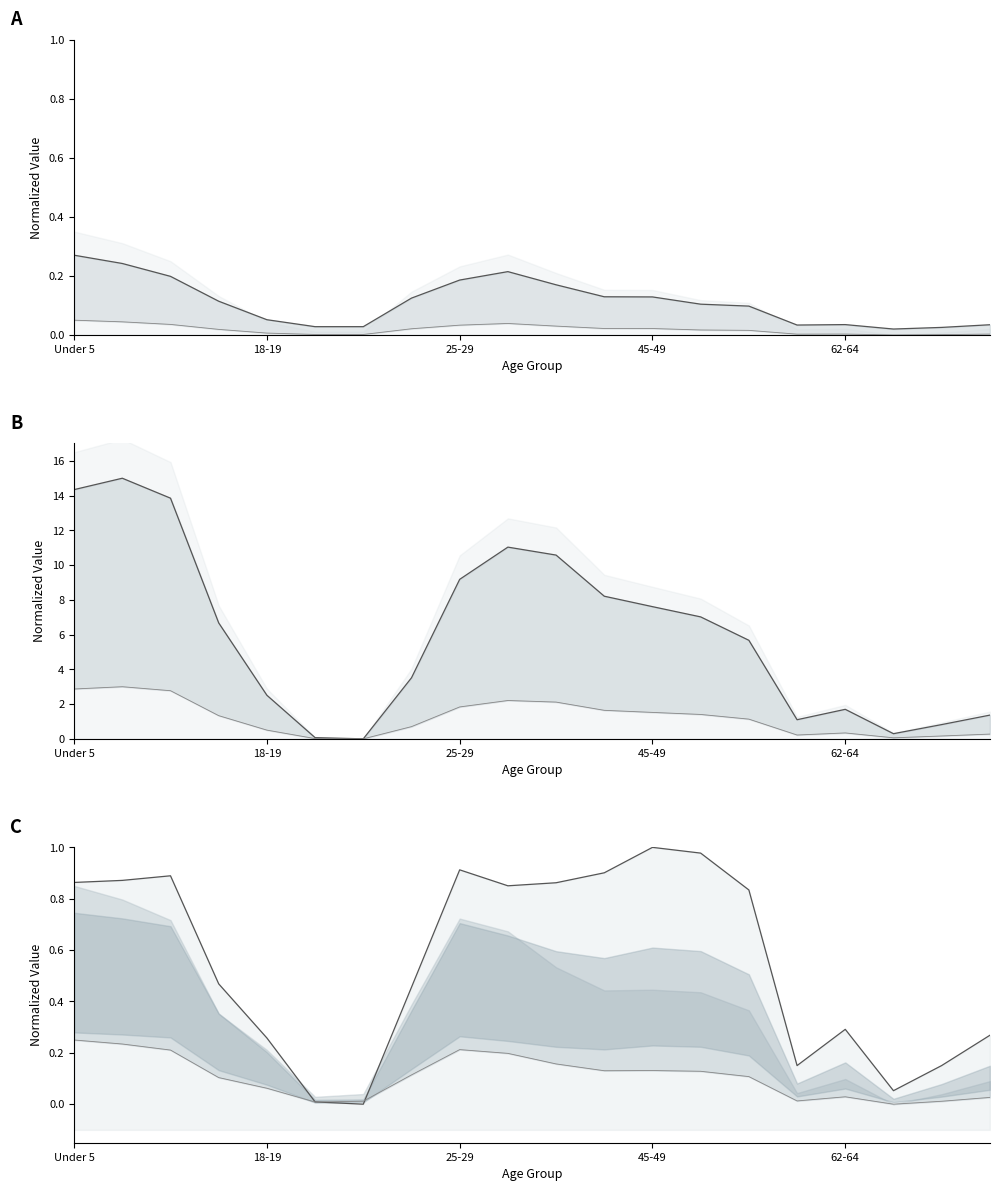

How many lines are shown in the chart?

3